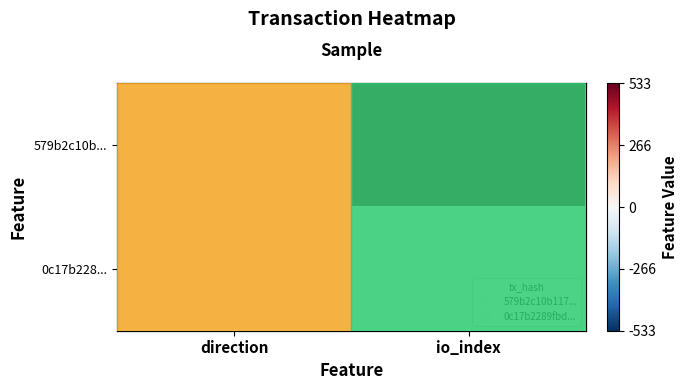

Which series has the largest total across all categories?

579b2c10b...